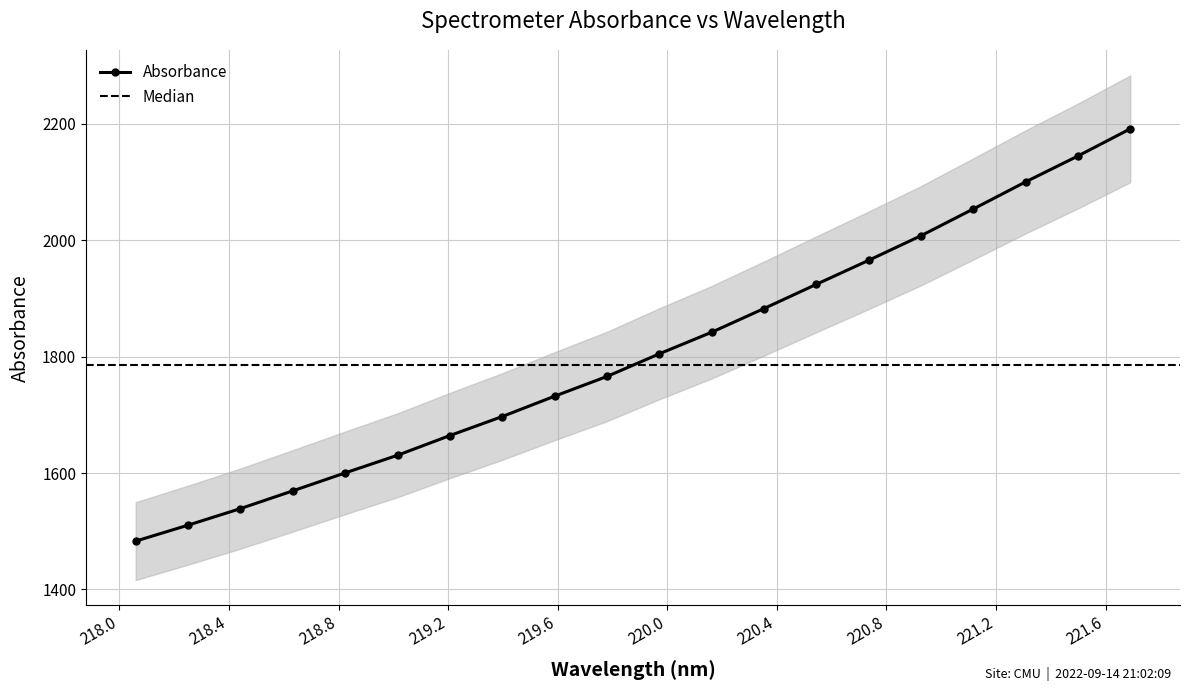

How many distinct data groups are displayed?

1